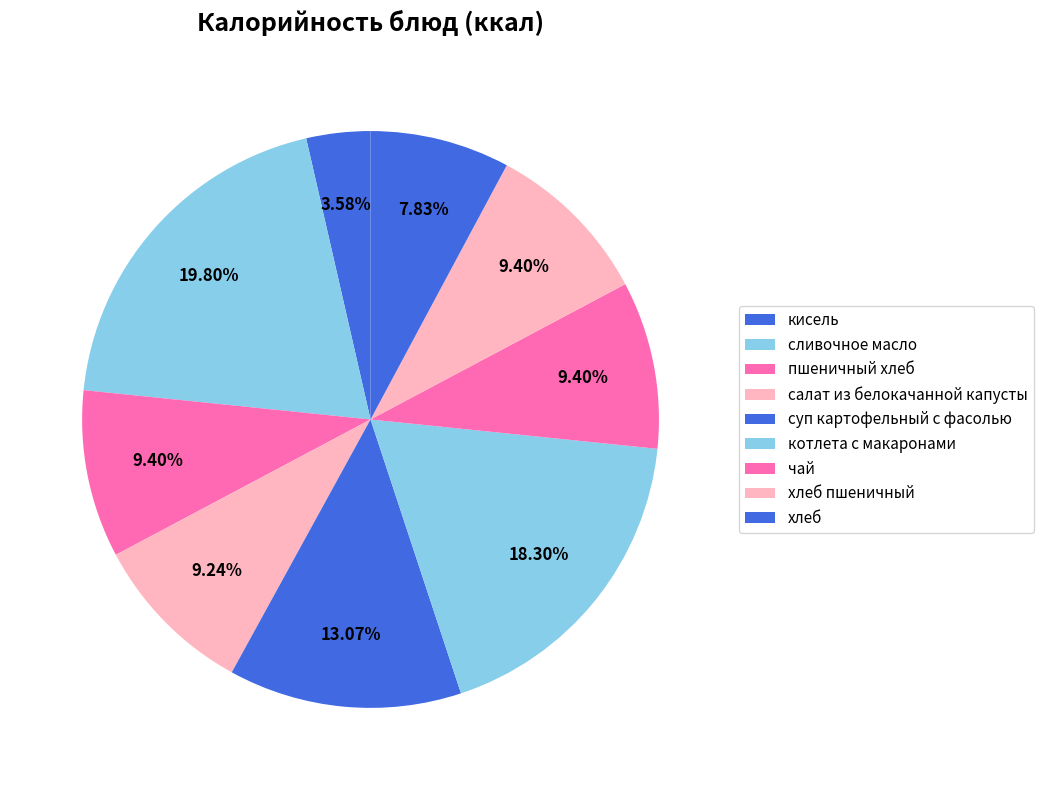

How many segments does this pie chart have?

9